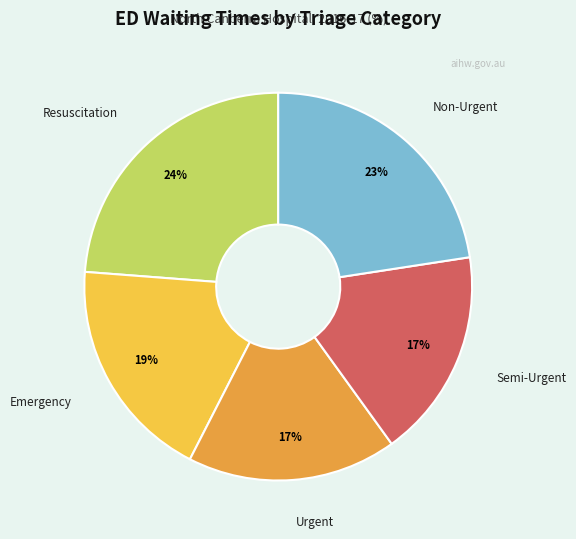

True or false: Urgent accounts for 17% of the total.

True